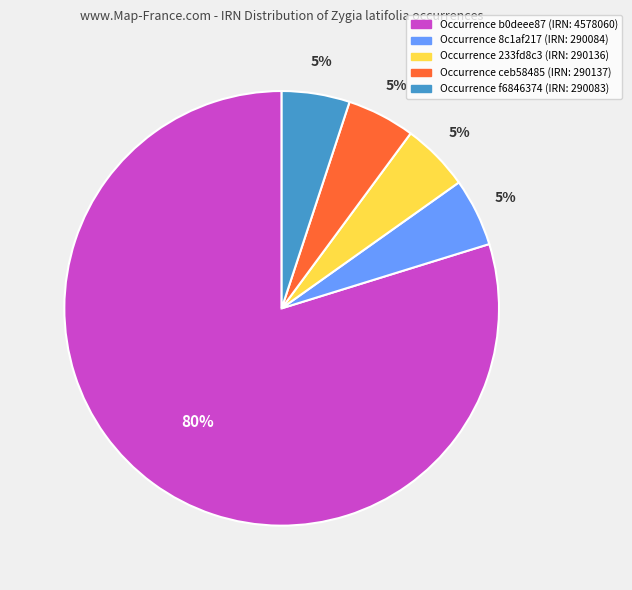

How many segments does this pie chart have?

5